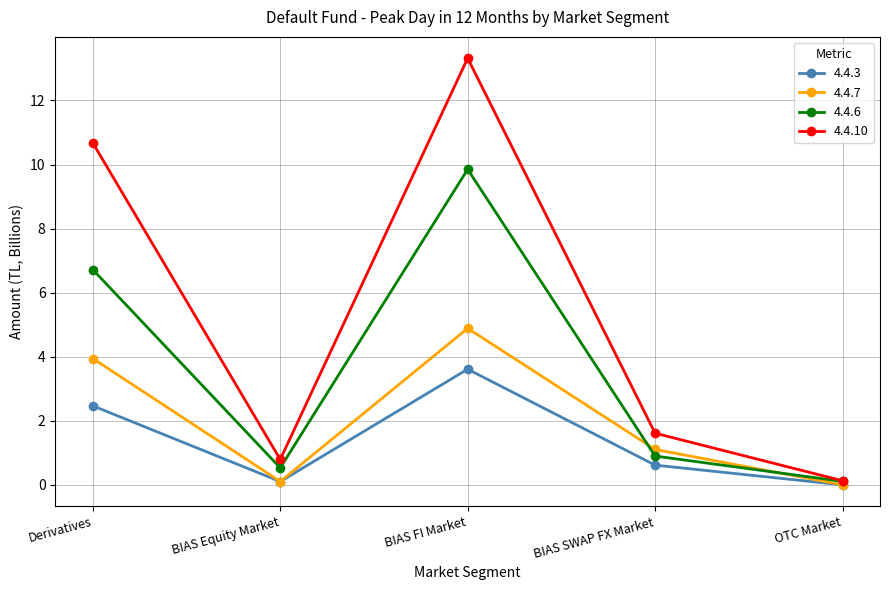

Which series changed the most between BIAS Equity Market and OTC Market?

4.4.10